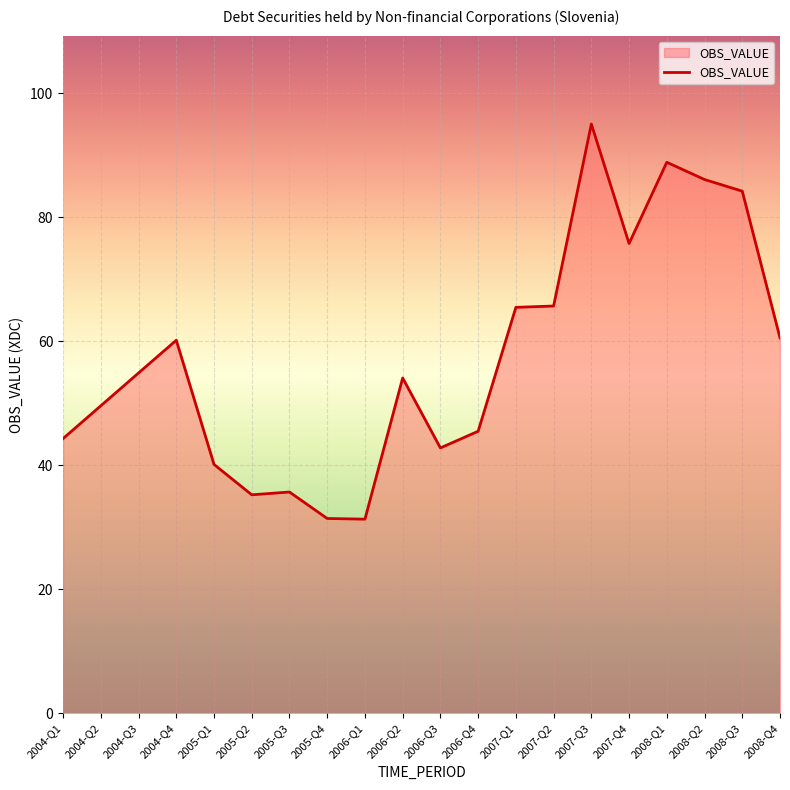

The value at 2005-Q2 is 35.2. True or false?

True